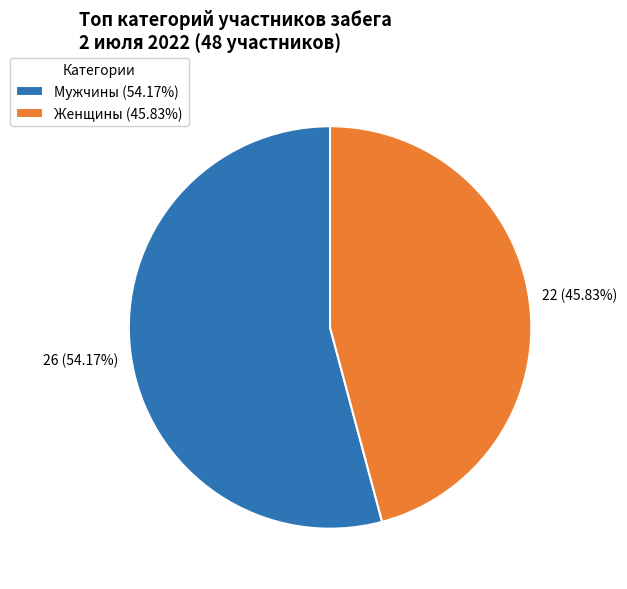

Is there any slice that represents more than half of the pie?

Yes